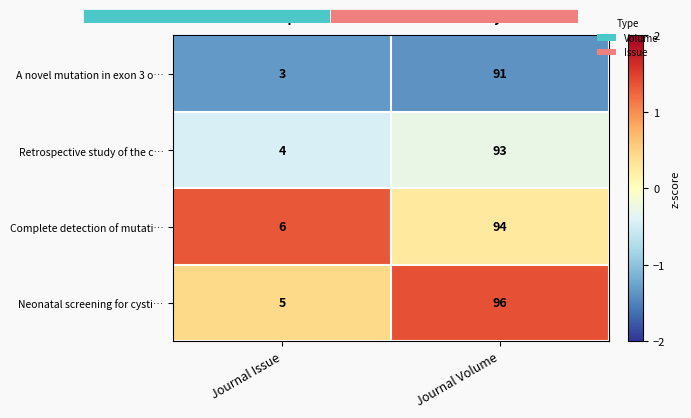

At how many categories does at least one series exceed 1?

2